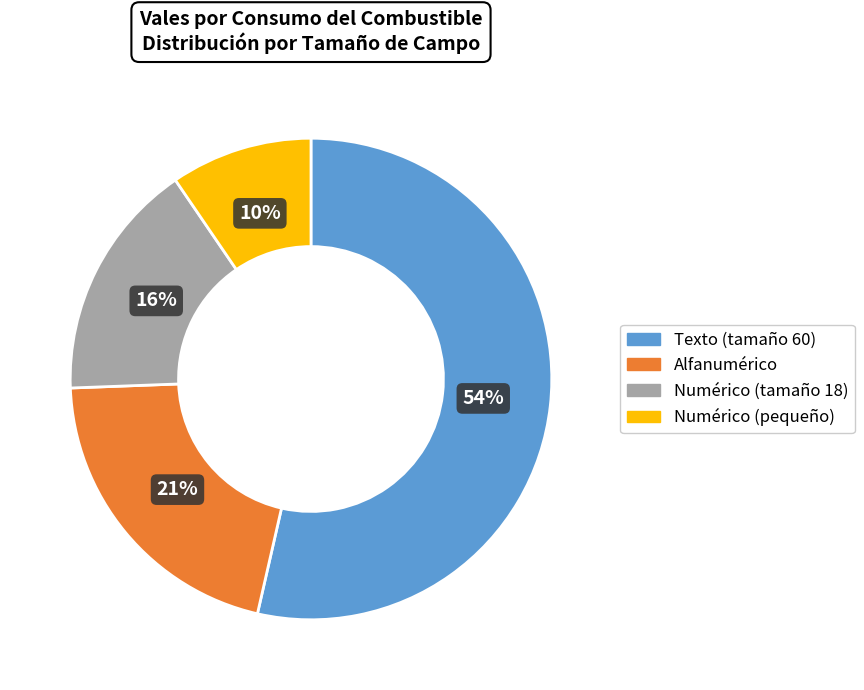

To the nearest percent, what is the difference between the largest and smallest slice percentages?

44%